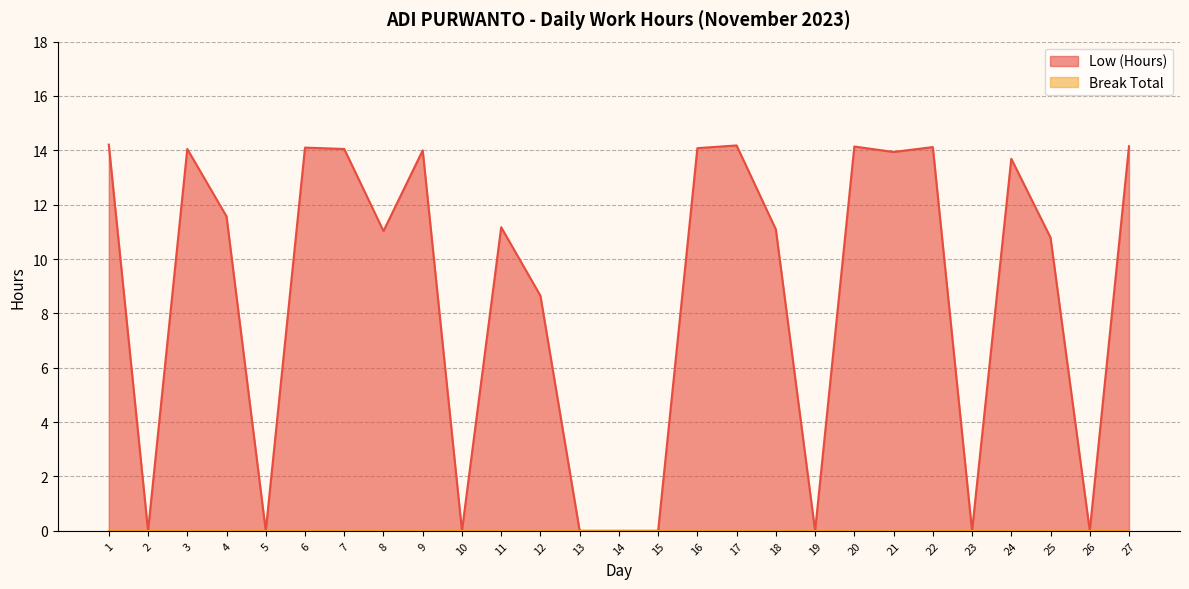

At which category does the data reach its first local valley?

2